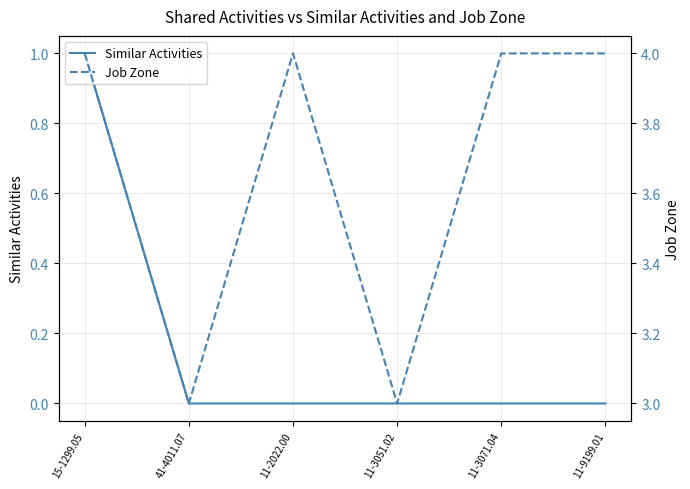

What is the sum of all Similar Activities values?

1